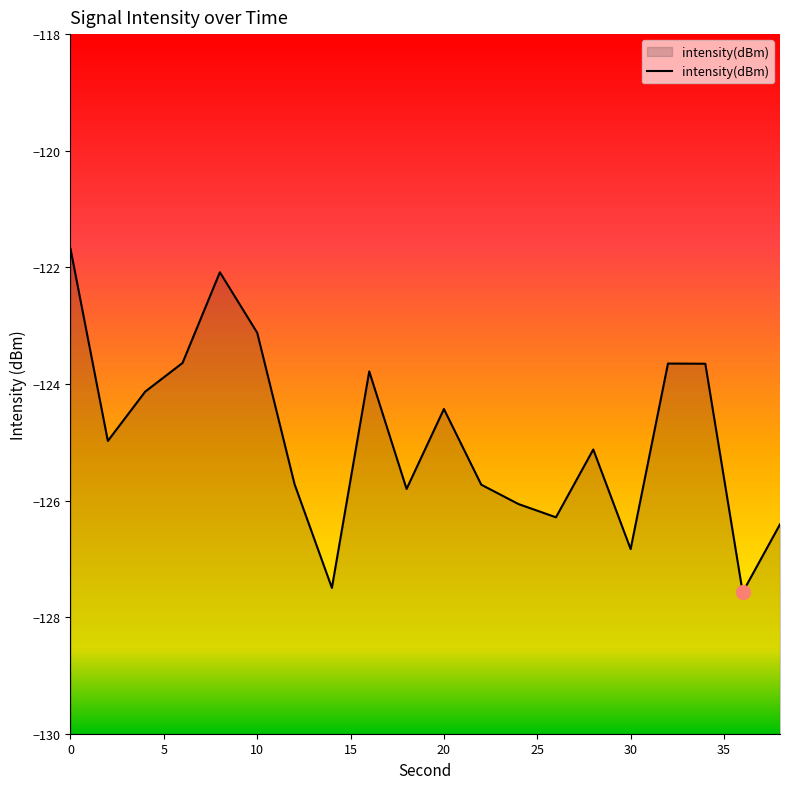

What value does the data have at 30?

-126.8